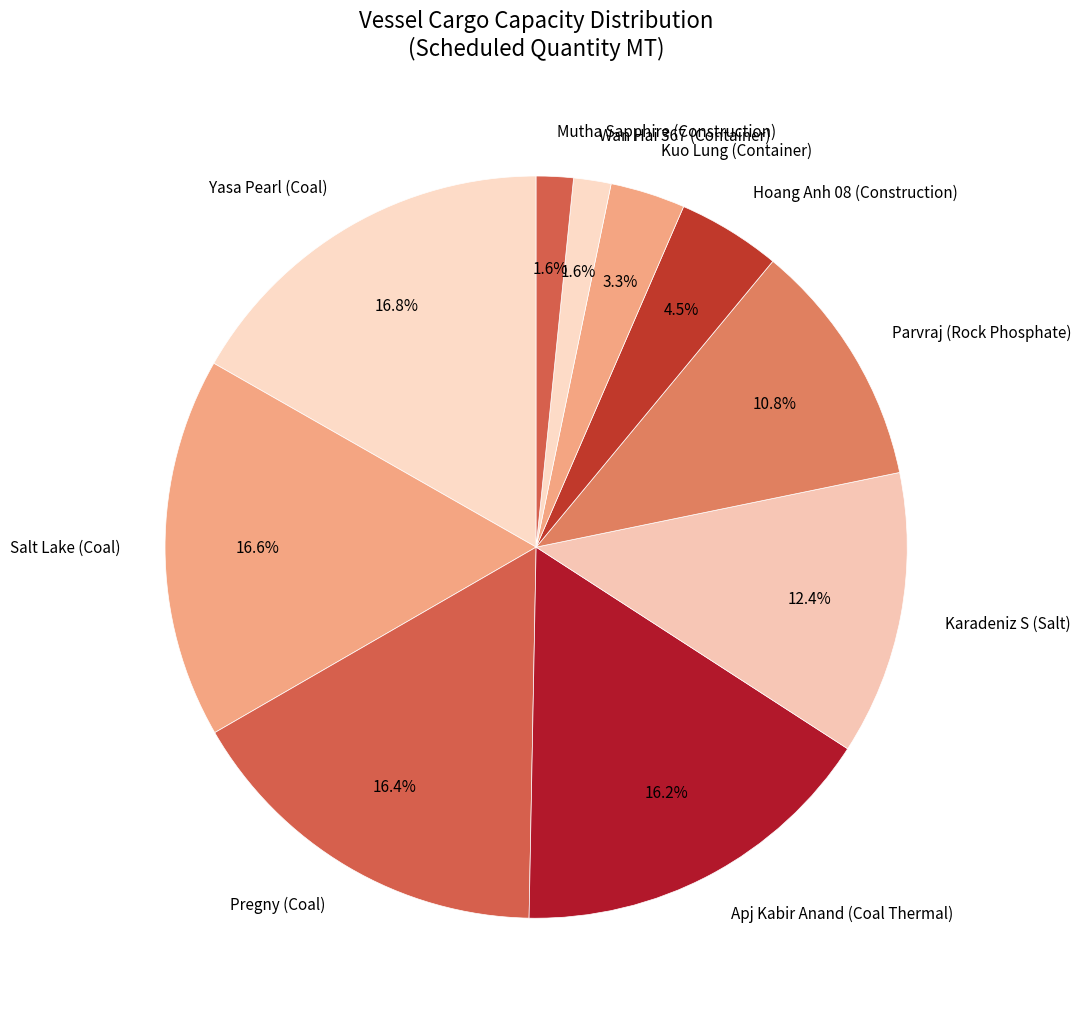

To the nearest percent, what is the average slice percentage?

10%